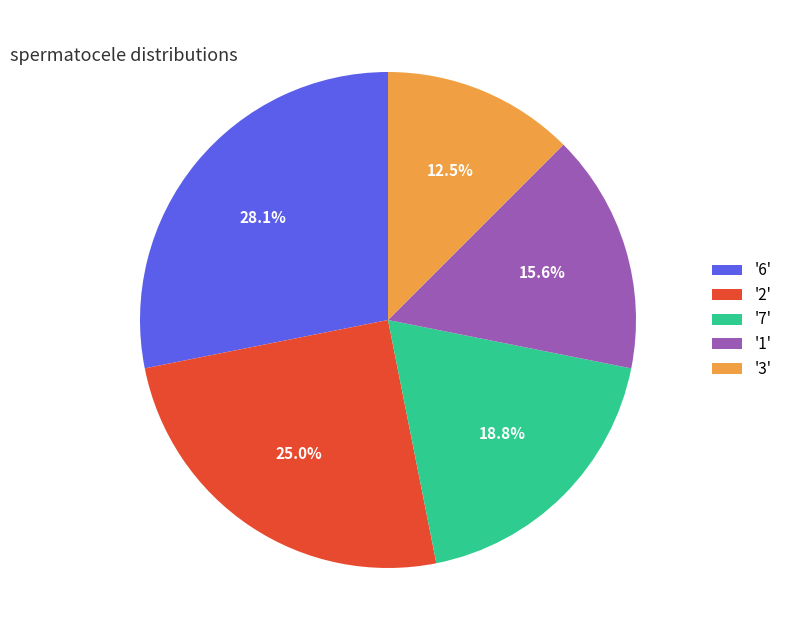

How many segments does this pie chart have?

5